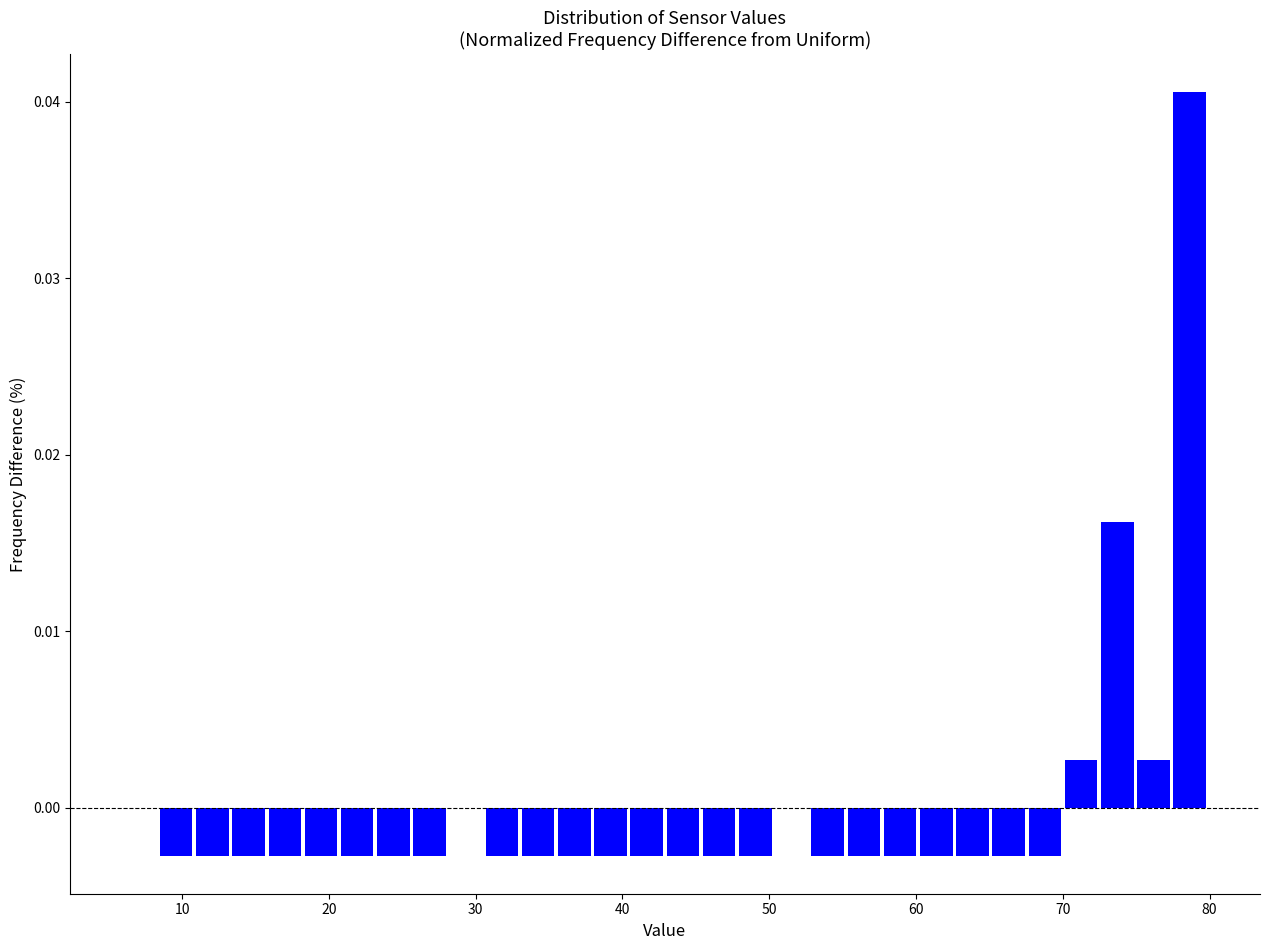

Around what value on the x-axis is the tallest bar? Give the approximate position of its centre, as read against the axis.

79